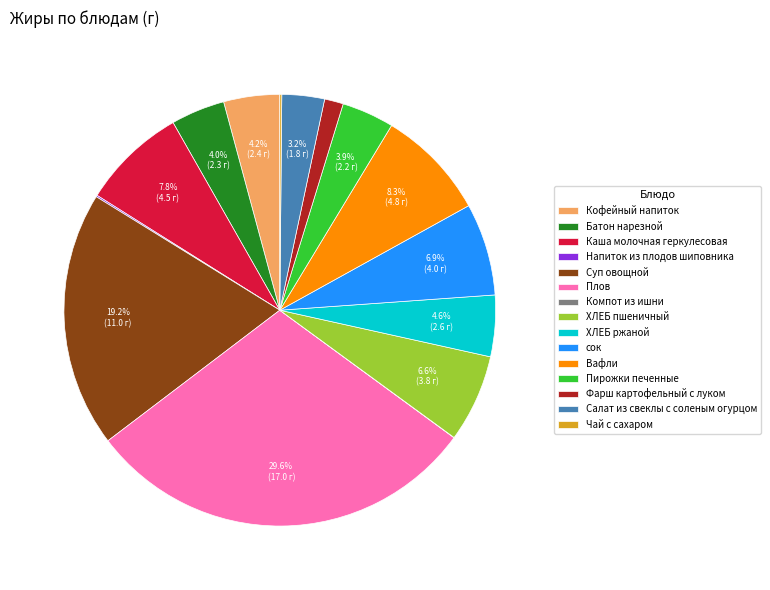

The Суп овощной slice represents 19% of the pie. True or false?

True